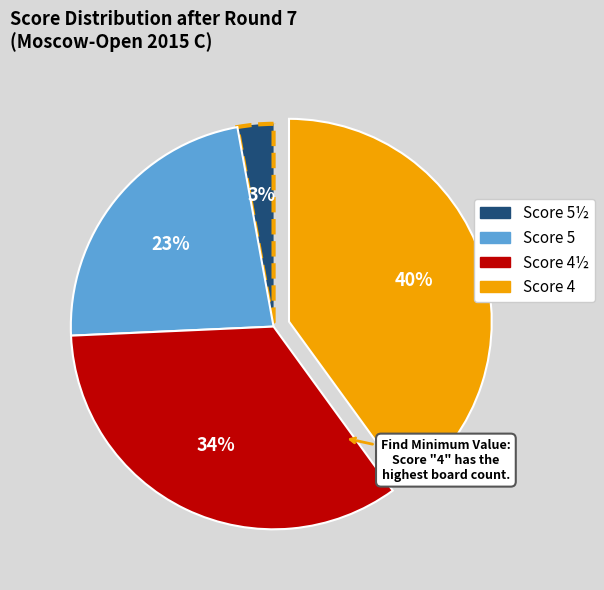

Count the number of slices in the pie.

4